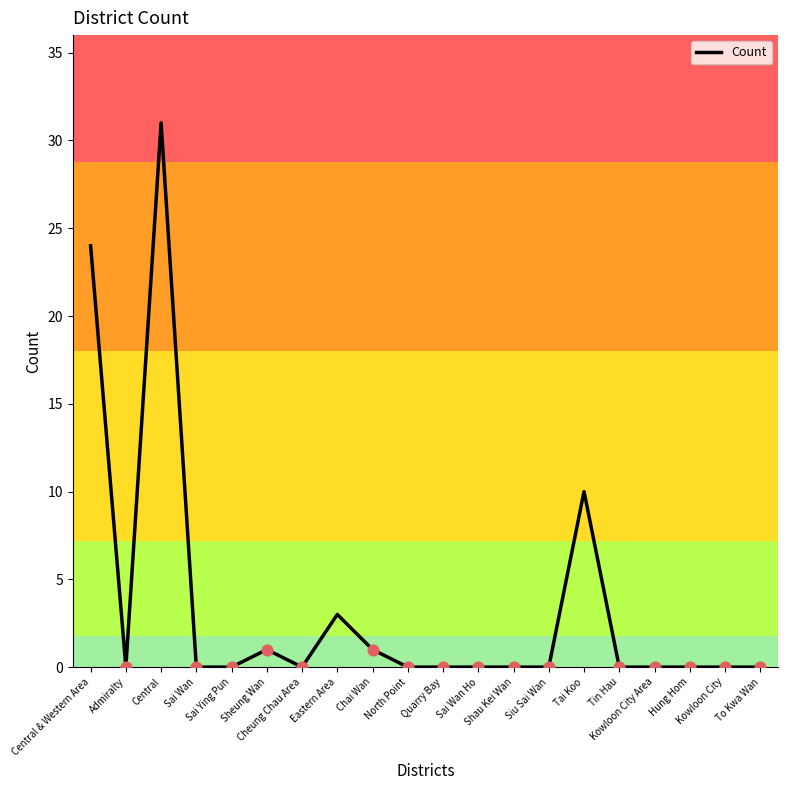

Between Chai Wan and Hung Hom, which is larger?

Chai Wan